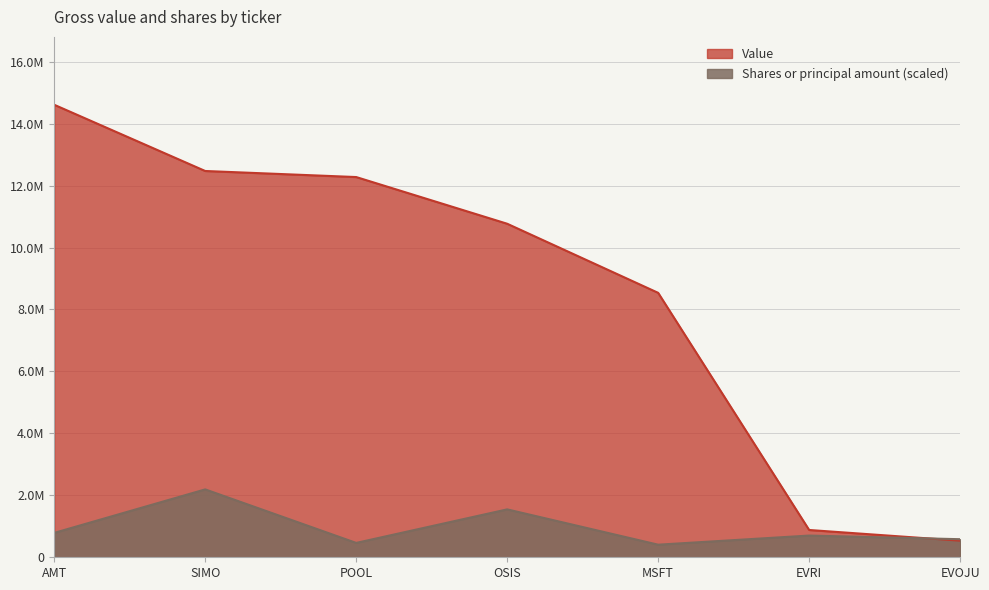

The value of Shares or principal amount at EVOJU is 312571.0. True or false?

False